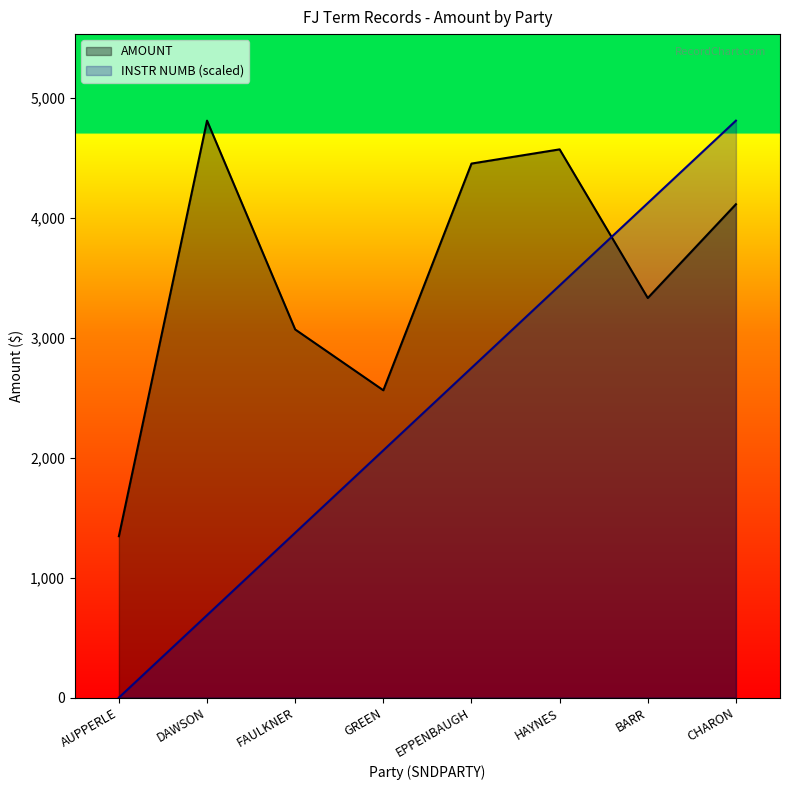

What is the difference between the maximum and second lowest values in the AMOUNT series?

2247.2